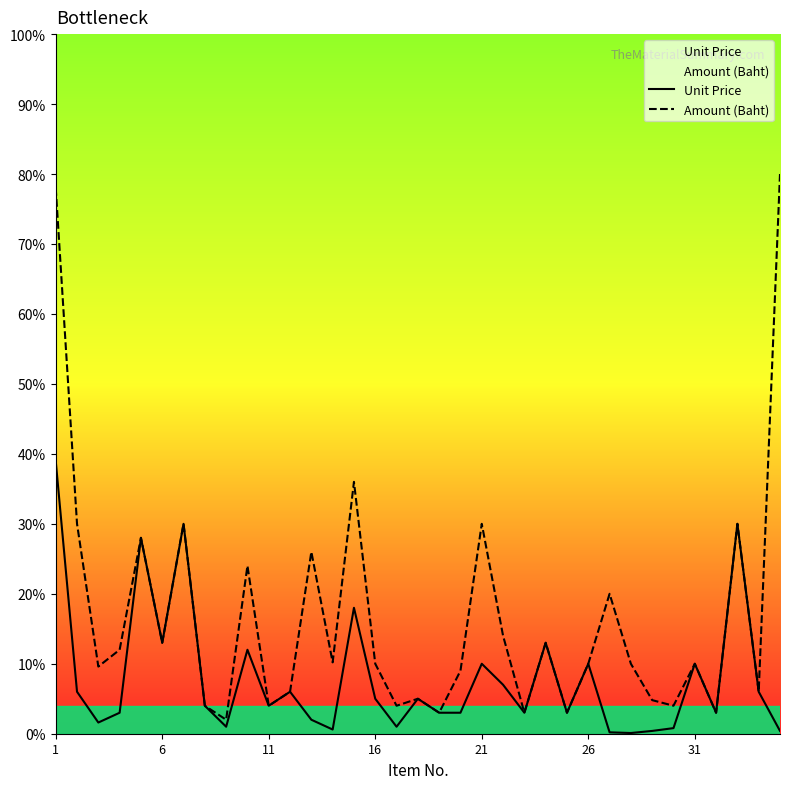

Which category has the highest value in the Unit Price series?

1